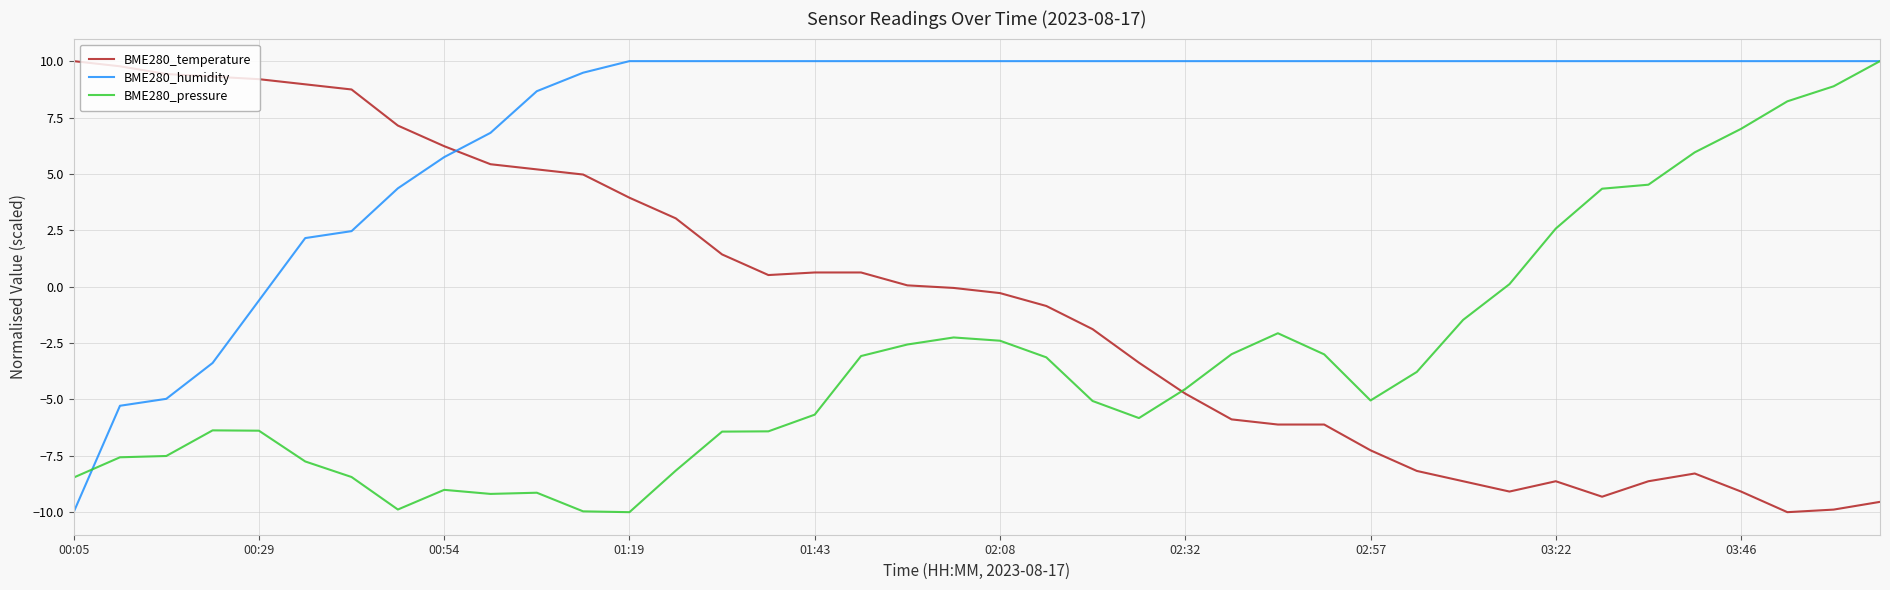

What is the maximum value shown in the chart?

10.0